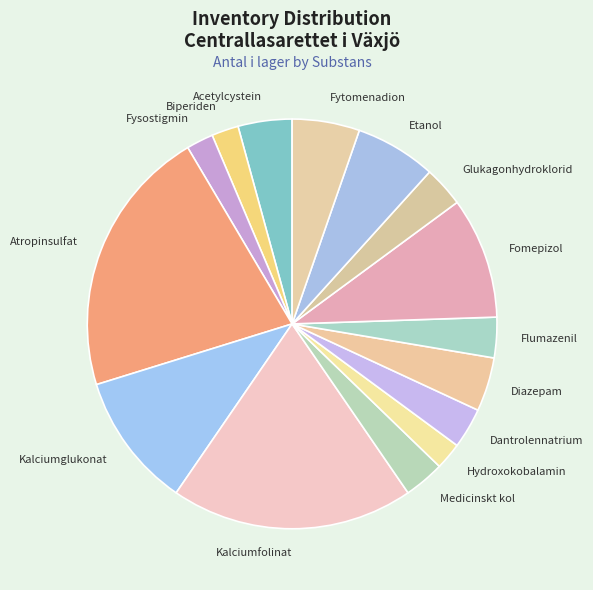

True or false: Medicinskt kol accounts for 15% of the total.

False